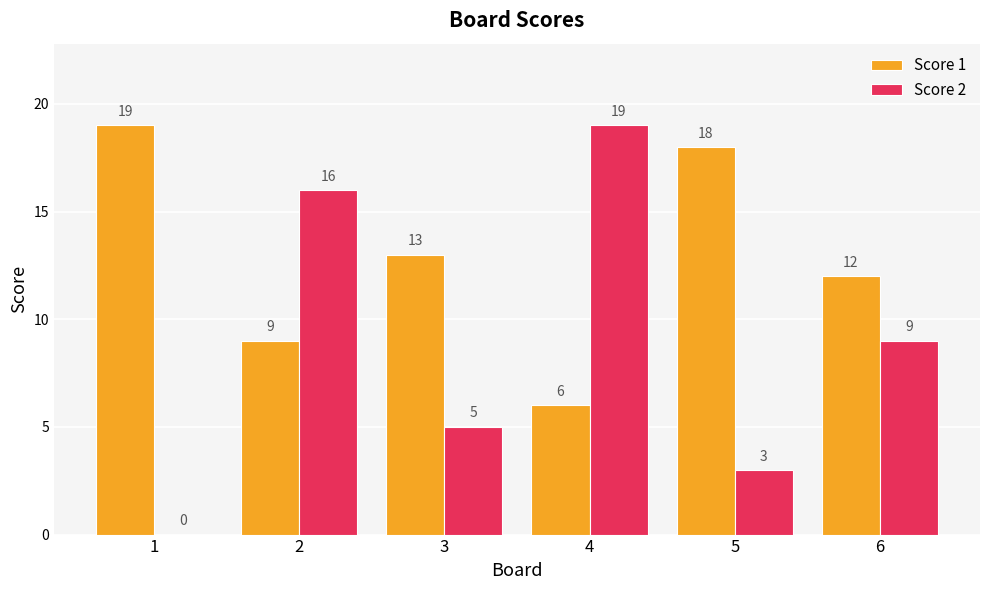

At which label is Score 1 closest to 12?

6